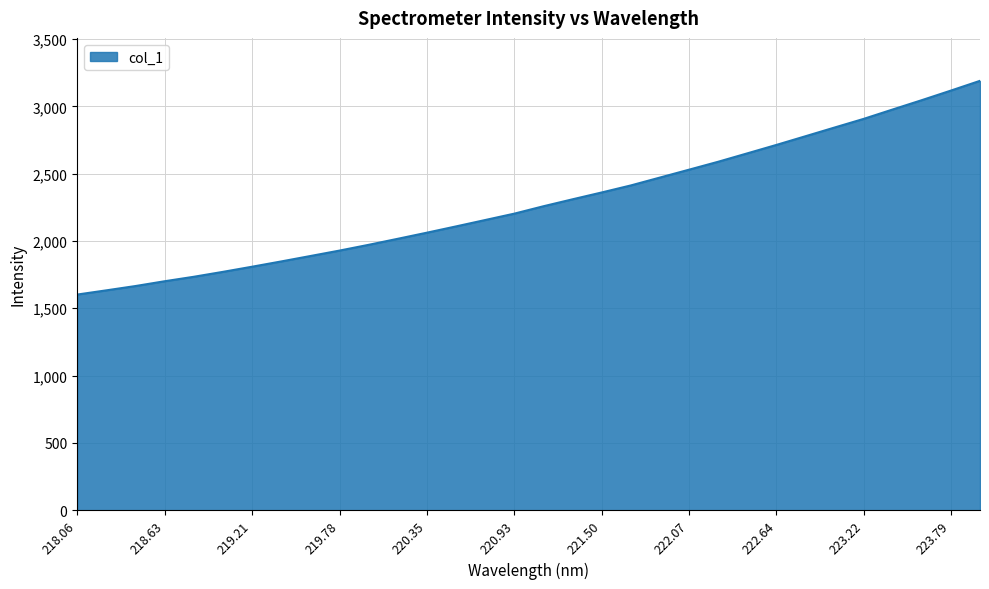

What is the smallest value displayed?

1601.5